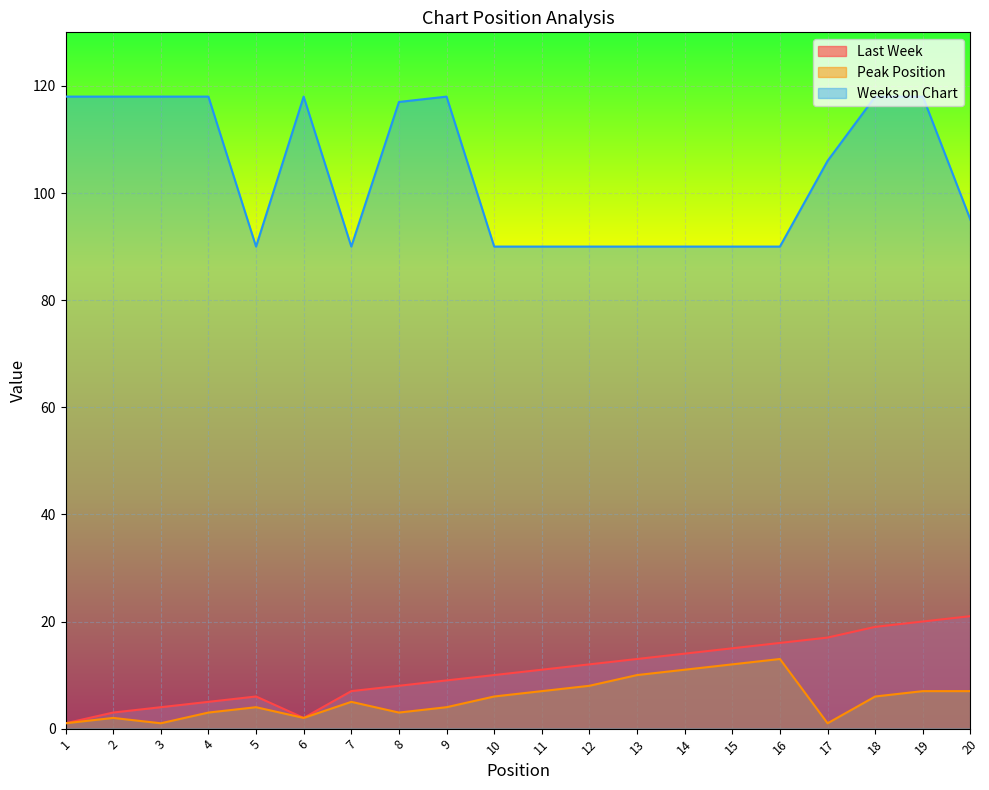

What is the minimum value shown in the chart?

1